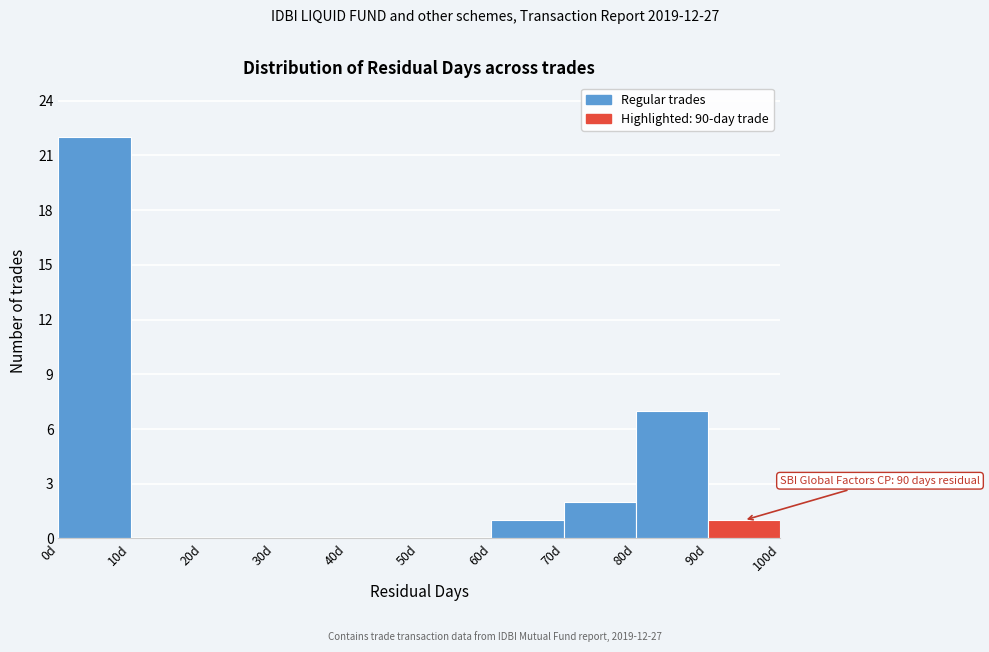

Over which range of the x-axis is the bar tallest?

0 to 10